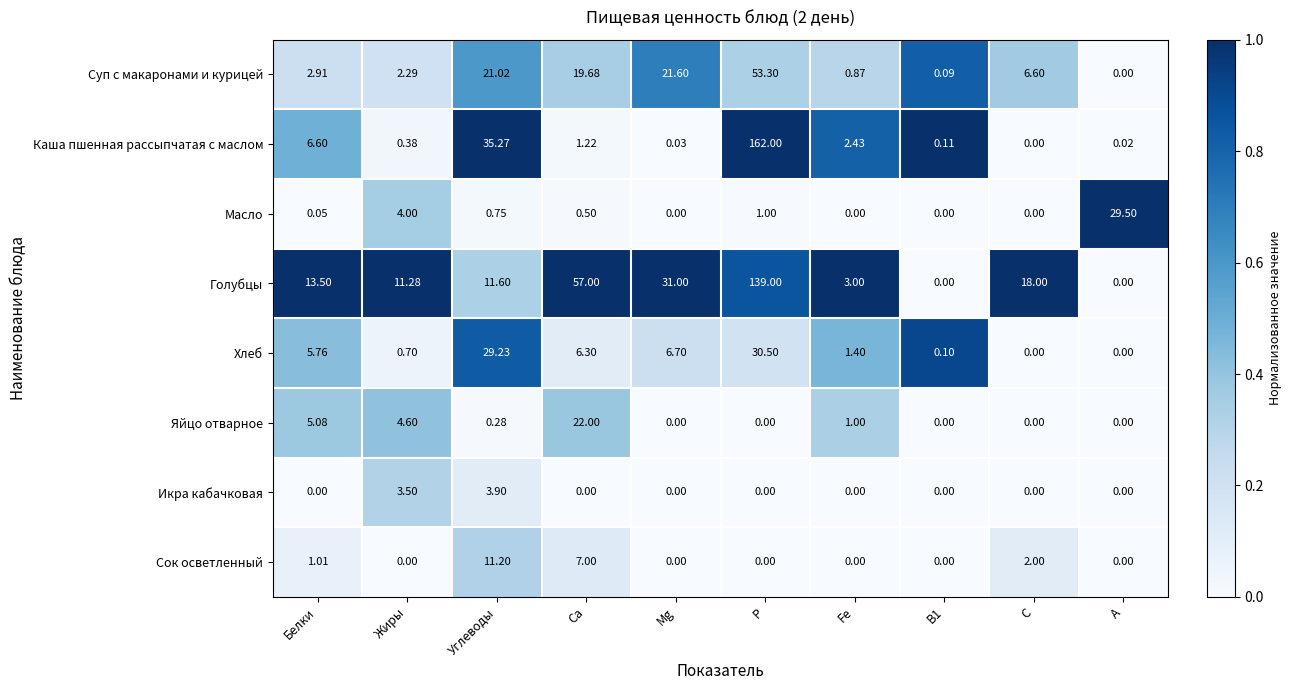

At which label is Каша пшенная рассыпчатая с маслом closest to 81?

Углеводы